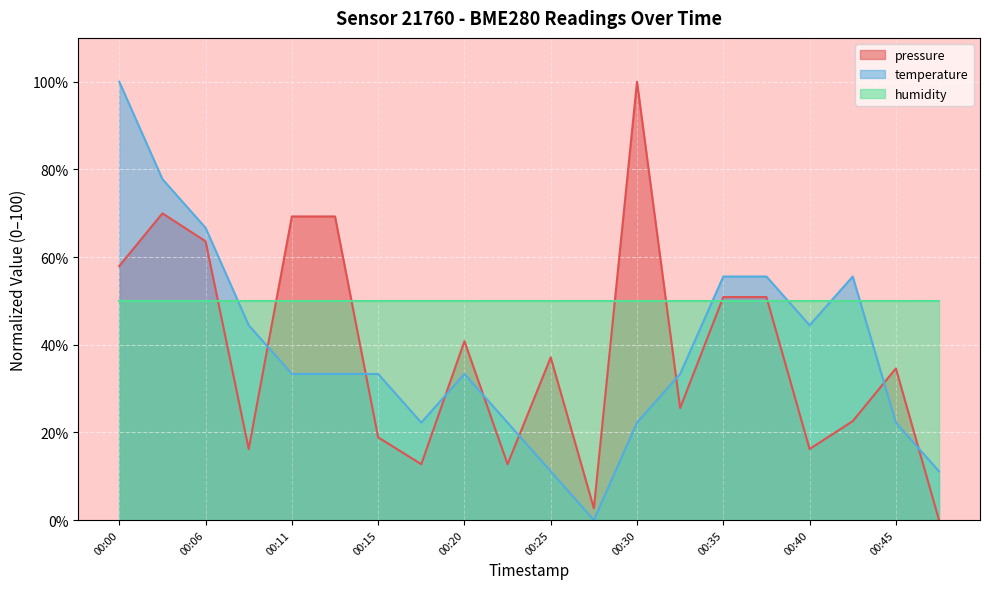

At which label is temperature closest to 50?

00:08